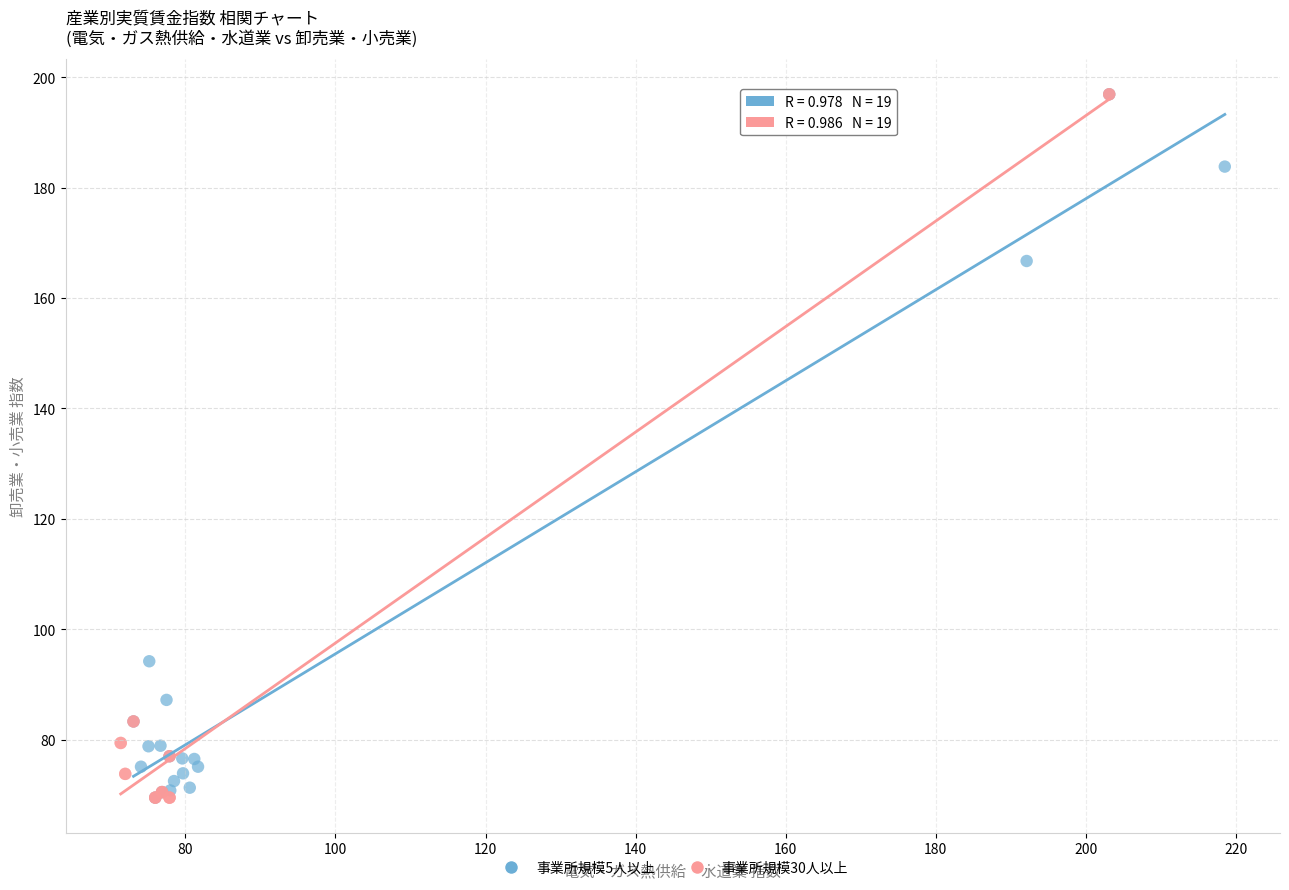

What are all the series names shown in the legend?

事業所規模5人以上, 事業所規模30人以上